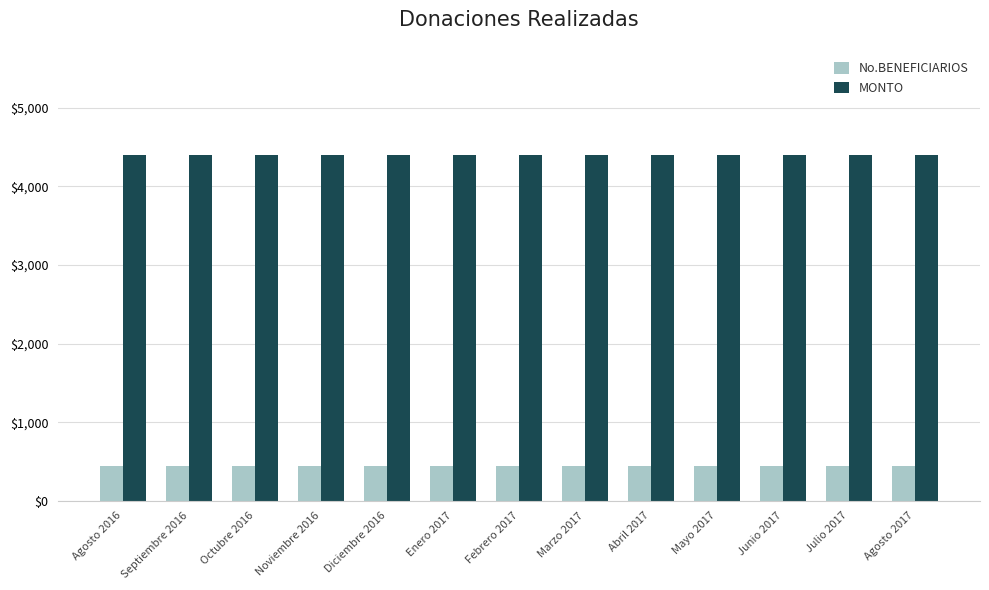

What is the sum of all No.BENEFICIARIOS values?

5720